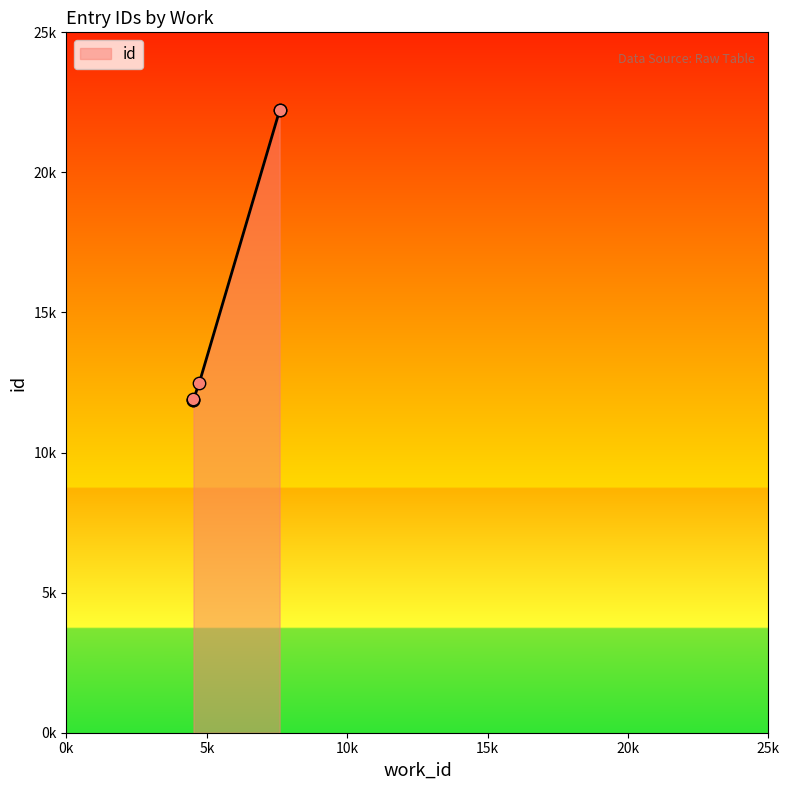

Approximately how many times larger is the value at 4525 compared to 7593?

0.5